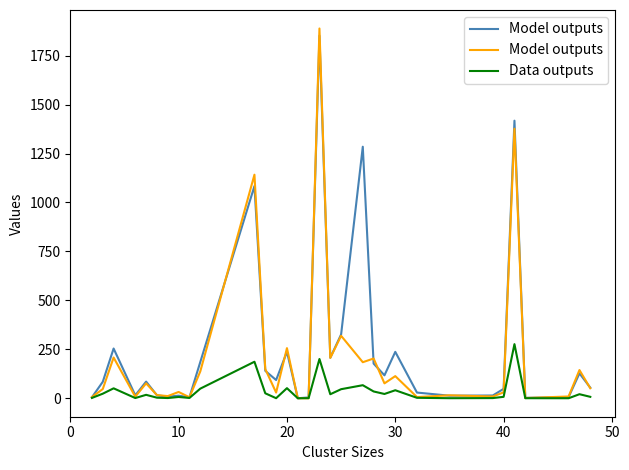

Does the chart have visible grid lines?

No